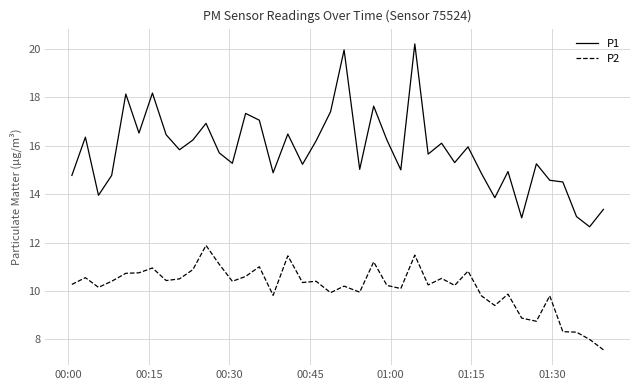

Which series has the largest range (max minus min)?

P1